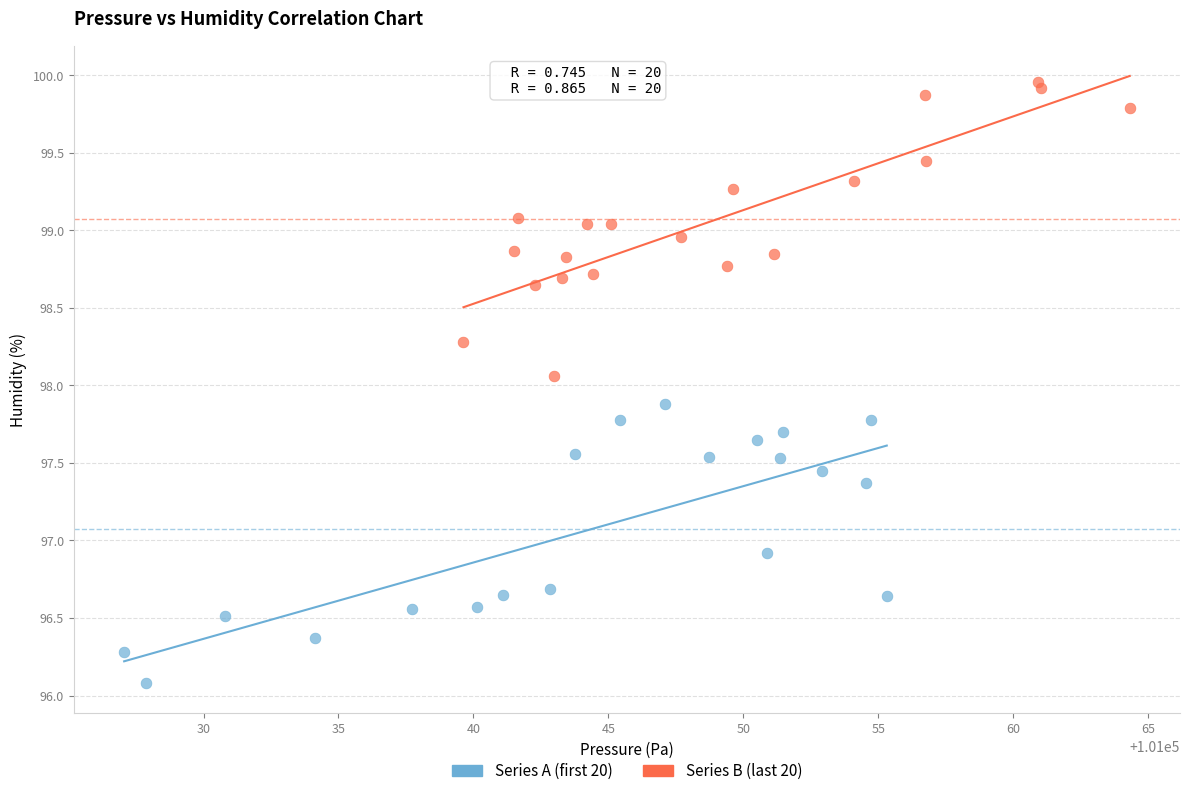

What are all the series names shown in the legend?

Series A (first 20), Series B (last 20)